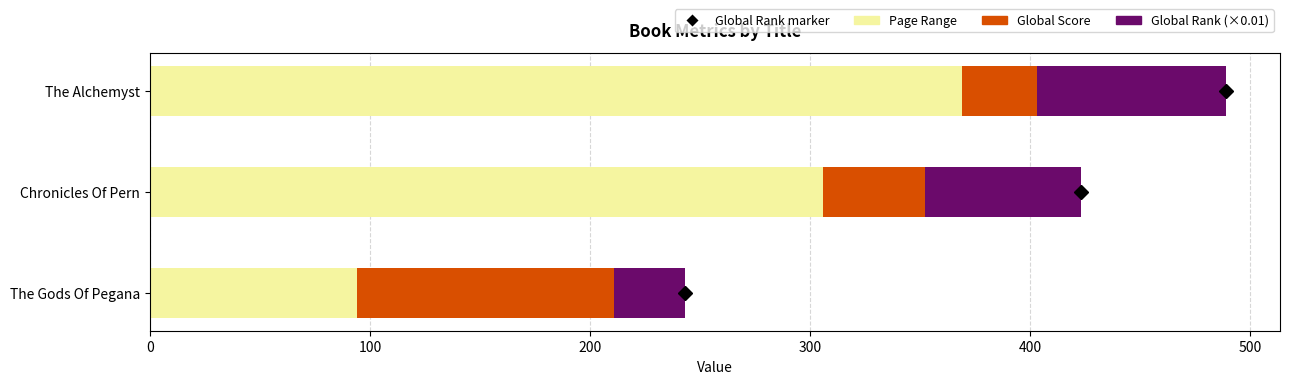

Read the Page Range value at The Alchemyst.

369.0